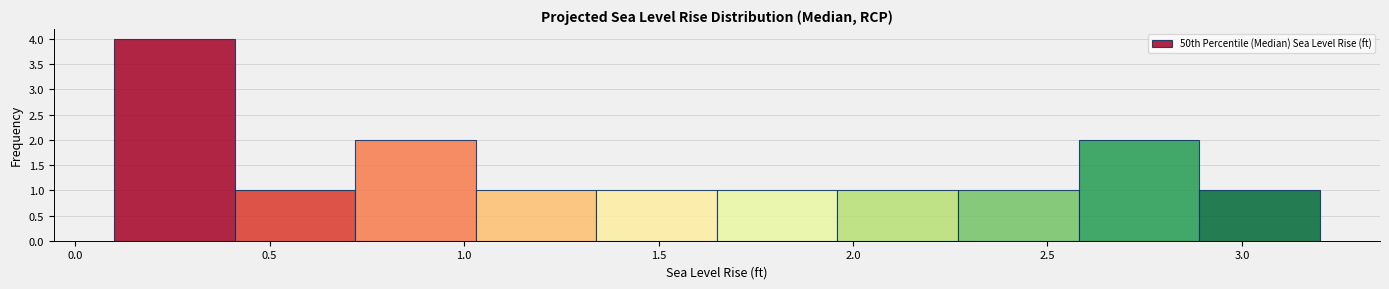

Reading left to right, list every bar in this chart as the range it spans on the x-axis followed by its height. Neither the bar edges nor the heights are printed on the chart, so give them approximately, as read against the axes.

0.10 to 0.41: 4
0.41 to 0.72: 1
0.72 to 1.03: 2
1.03 to 1.34: 1
1.34 to 1.65: 1
1.65 to 1.96: 1
1.96 to 2.27: 1
2.27 to 2.58: 1
2.58 to 2.89: 2
2.89 to 3.20: 1